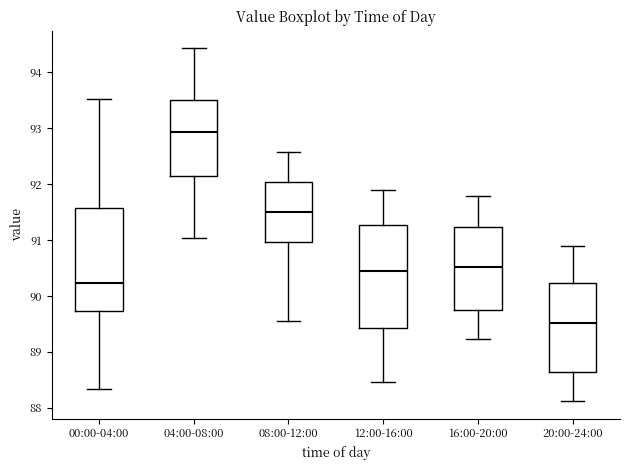

Reading left to right, transcribe this box plot: for each box, give where its median line is, the range the box spans, and where its two whiskers end, as read against the y-axis. The values are not printed on the chart, so give them approximately, as read against the axis.

00:00-04:00: median 90.2, box 89.7 to 91.6, whiskers 88.3 to 93.5
04:00-08:00: median 92.9, box 92.1 to 93.5, whiskers 91.0 to 94.4
08:00-12:00: median 91.5, box 91.0 to 92.0, whiskers 89.5 to 92.6
12:00-16:00: median 90.5, box 89.4 to 91.3, whiskers 88.5 to 91.9
16:00-20:00: median 90.5, box 89.8 to 91.2, whiskers 89.2 to 91.8
20:00-24:00: median 89.5, box 88.6 to 90.2, whiskers 88.1 to 90.9